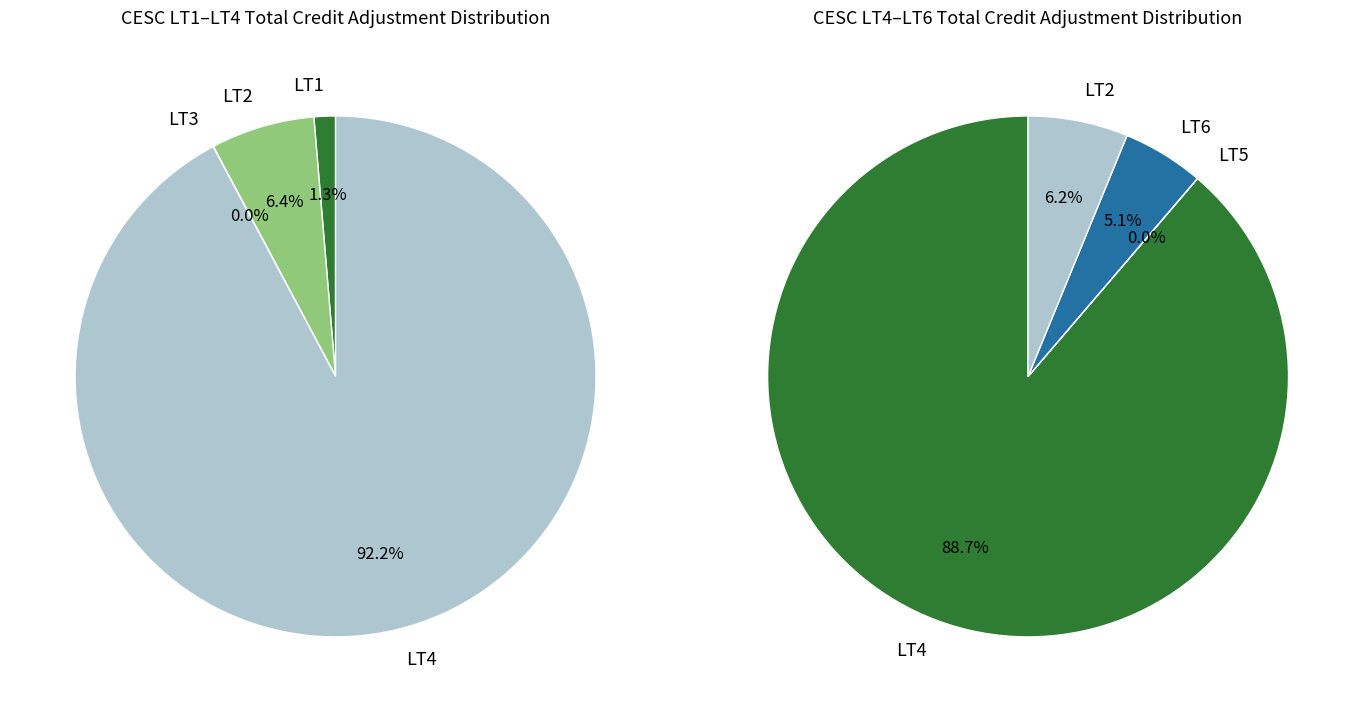

Which slice represents more than half of the pie?

LT4